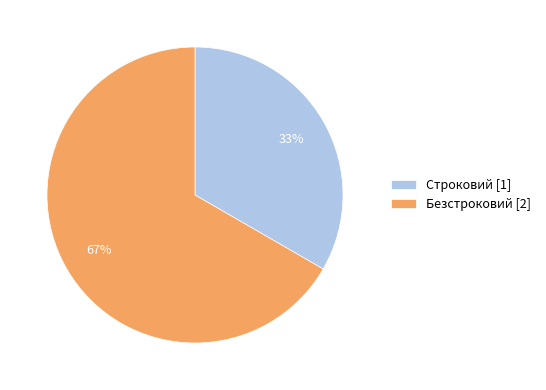

Which slice is the largest?

Безстроковий